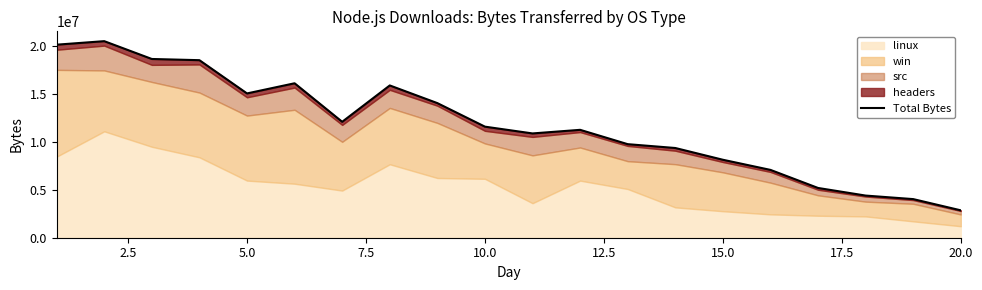

What is the change in value from 12.5 to 17.5?

-226402.4